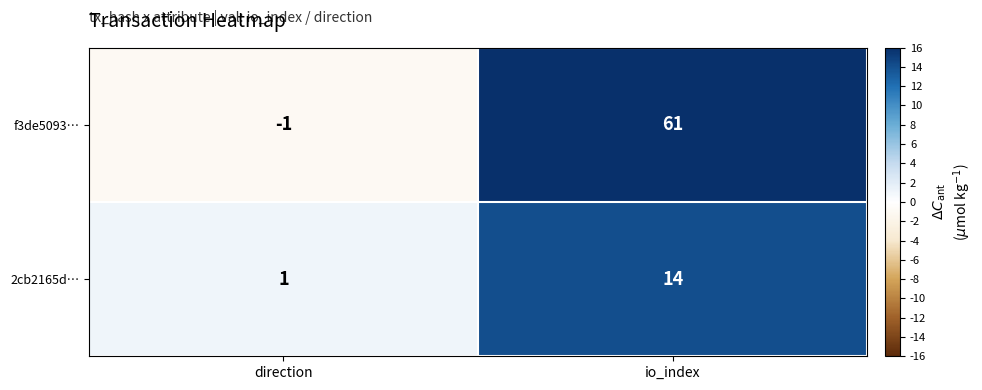

Rank the series by their average value, from lowest to highest.

2cb2165d…, f3de5093…